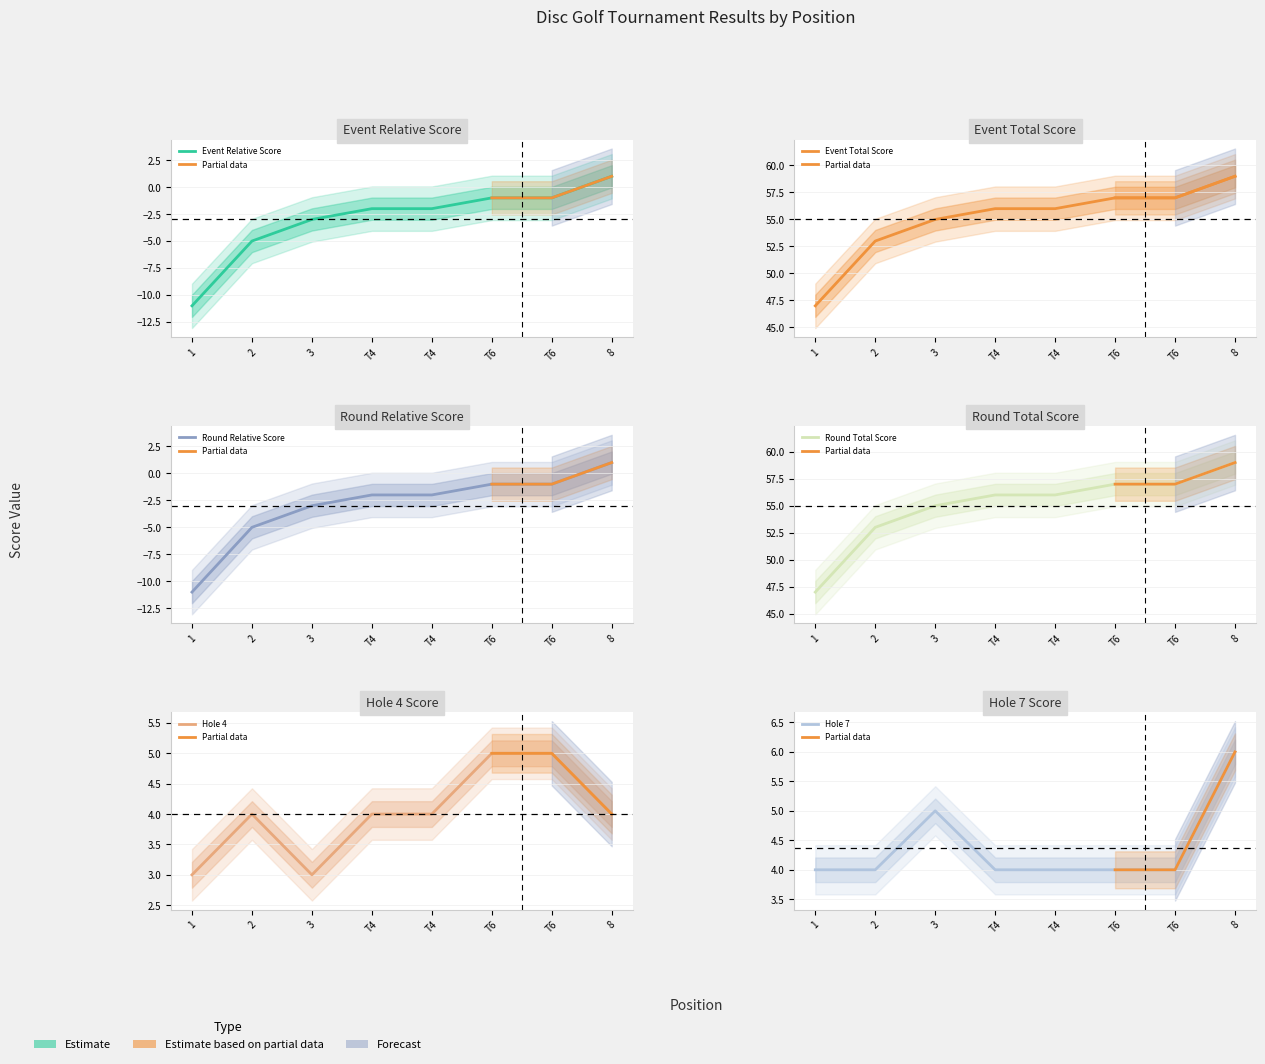

The value of round_total_score at T6 is 92. True or false?

False